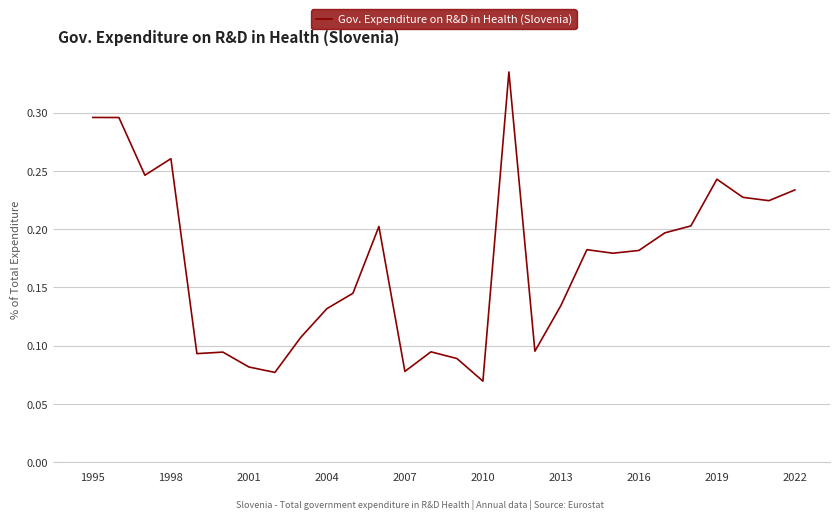

Reading right to left, transcribe all the data shown in this chart.

0.2	0.2	0.2	0.2	0.2	0.2	0.2	0.2	0.2	0.1	0.1	0.3	0.1	0.1	0.1	0.1	0.2	0.1	0.1	0.1	0.1	0.1	0.1	0.1	0.3	0.2	0.3	0.3